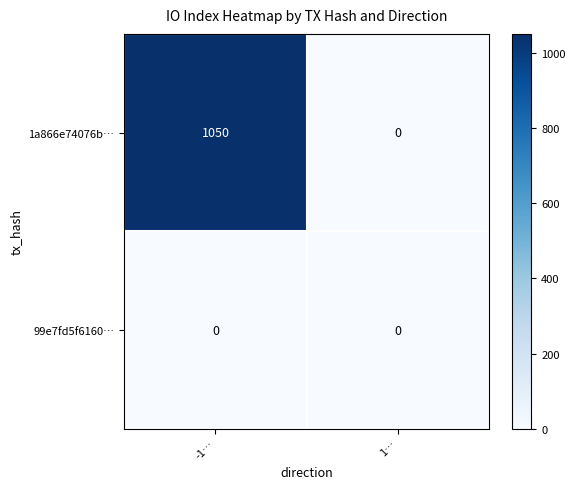

What is the sum of the 1a866e74076b… values at -1… and 1…?

1050